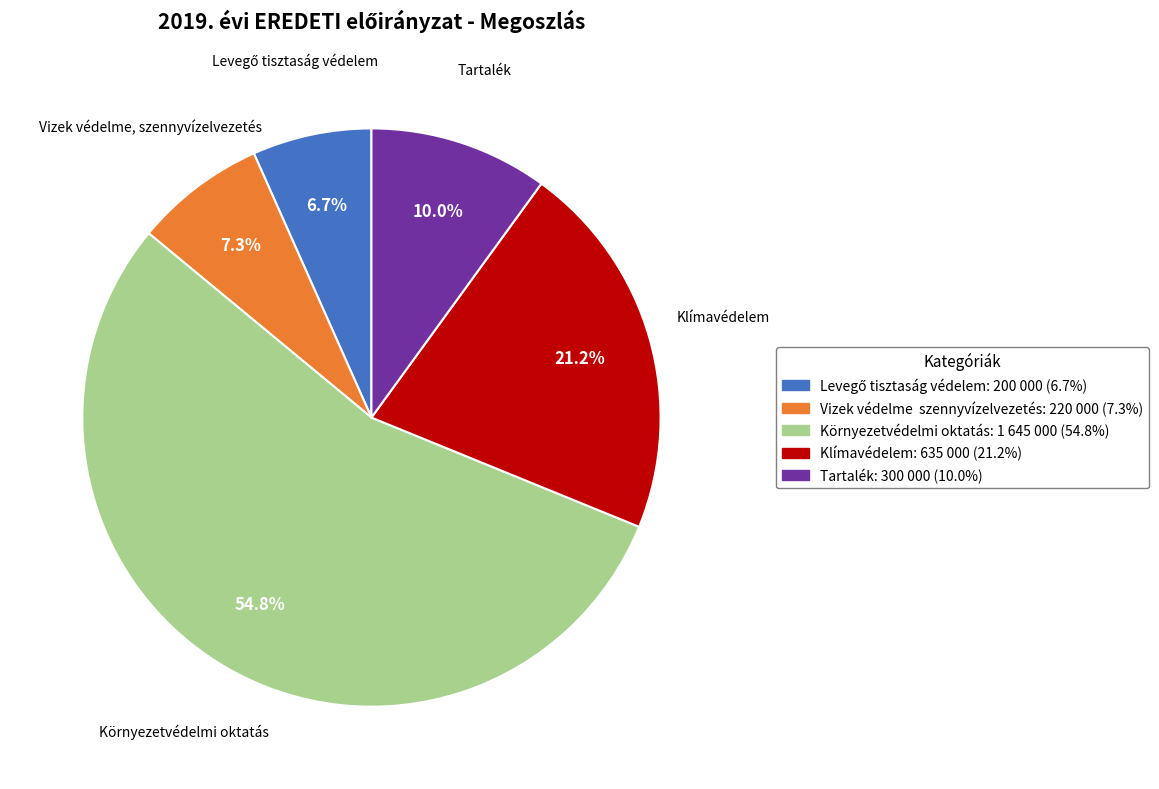

Does any single category account for the majority?

Yes